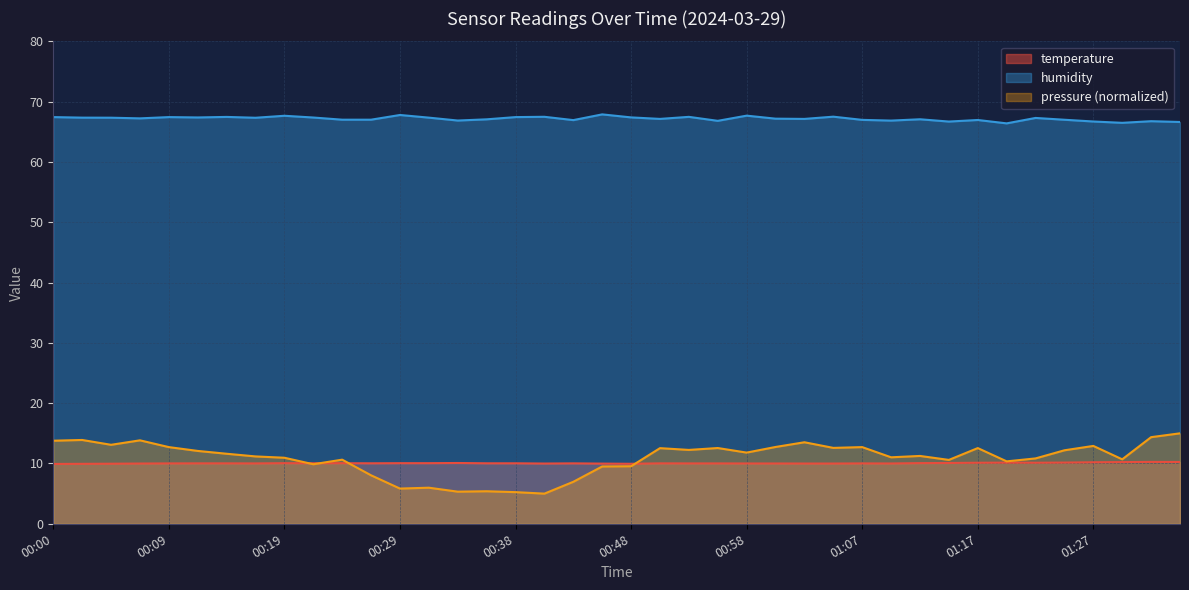

In humidity, how many points are lower than both neighbors (excluding endpoints)?

12